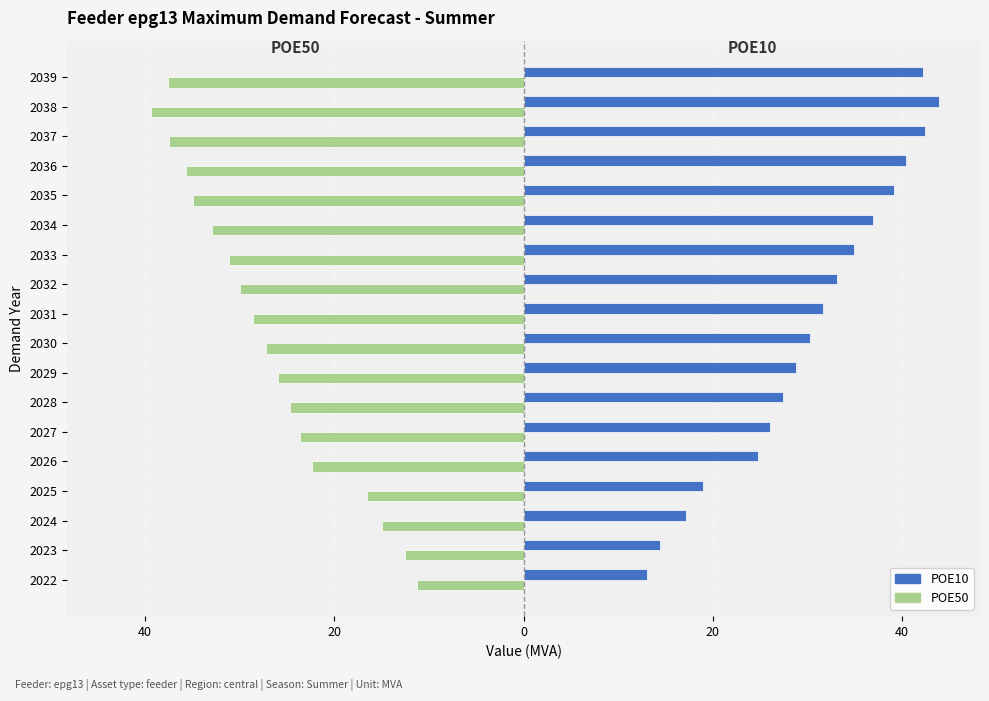

What are all the series names shown in the legend?

POE10, POE50